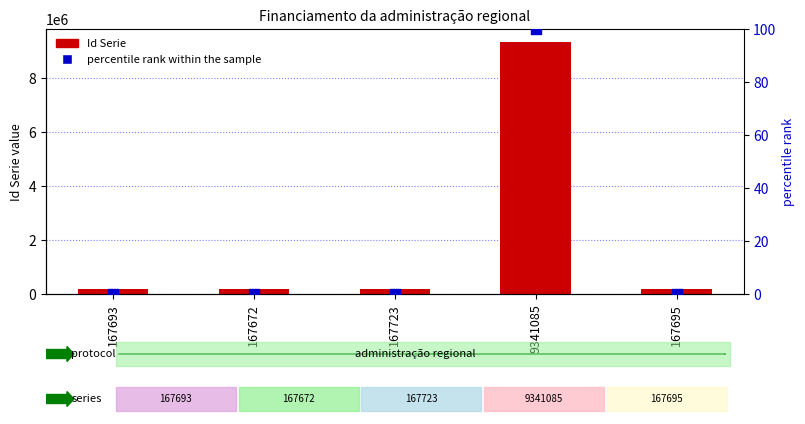

Which series has the widest spread of Y values?

Id Serie